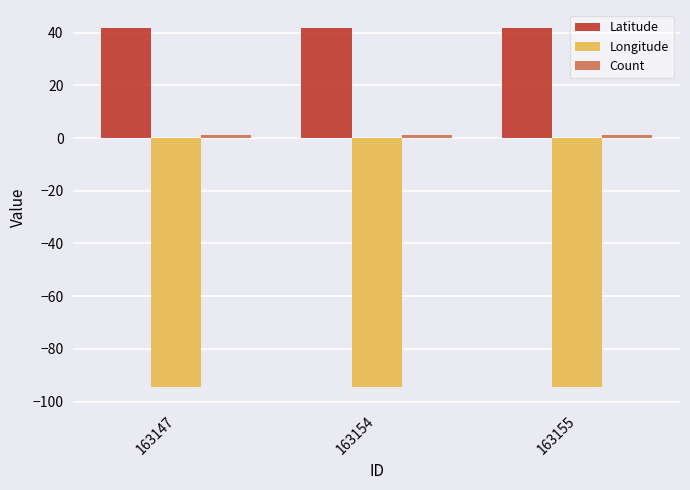

Is it true that Latitude equals 41.8 at 163147?

True